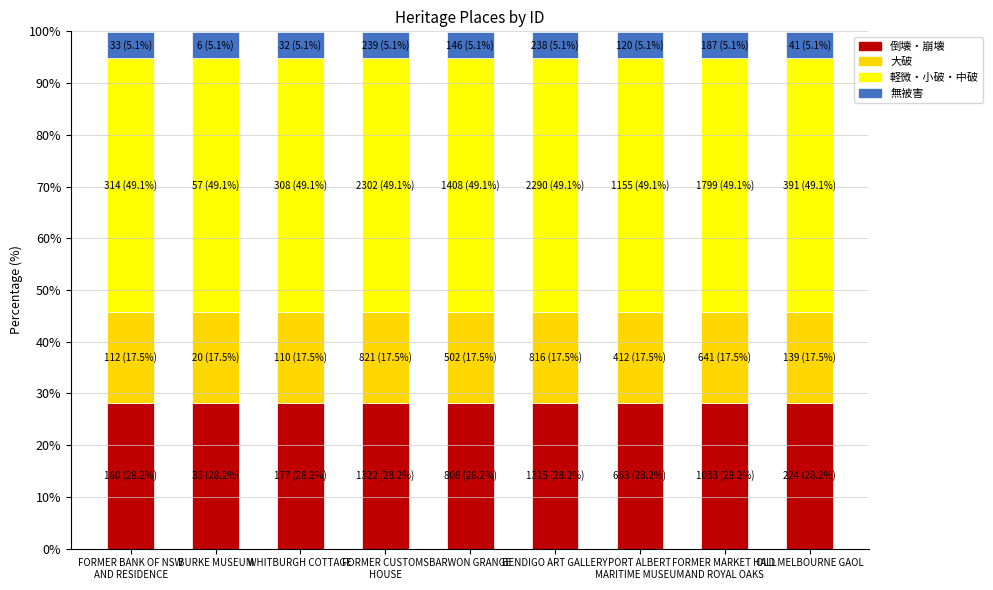

Is it true that 倒壊・崩壊 equals 37.2 at OLD MELBOURNE GAOL?

False